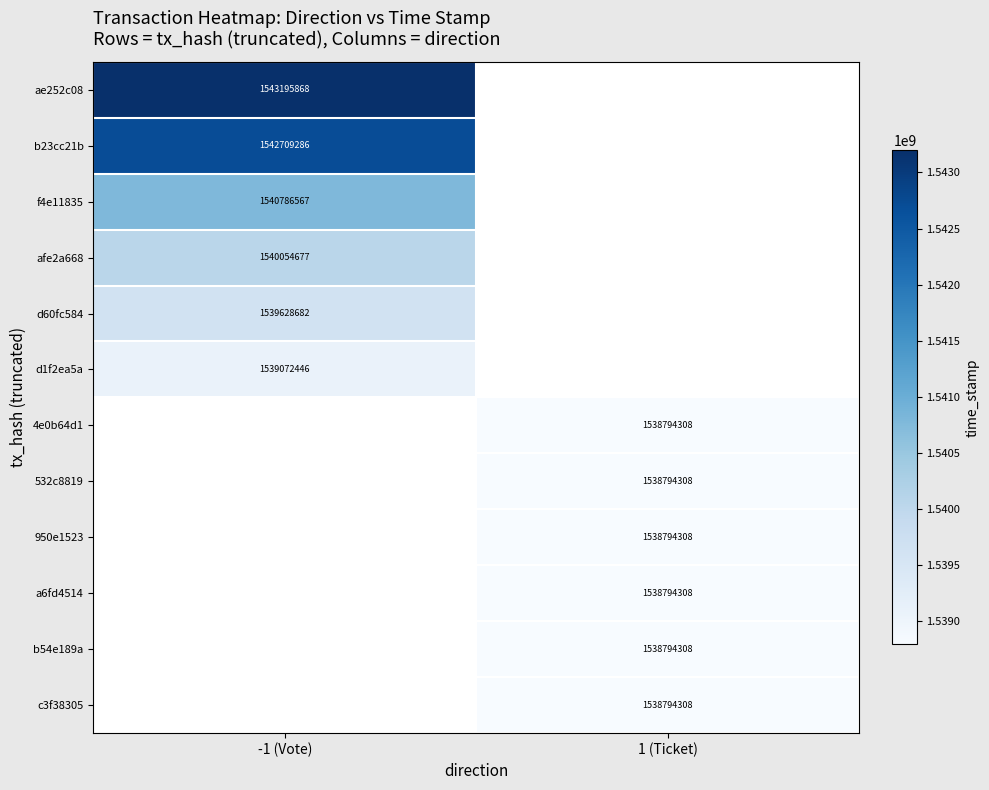

The value of 950e1523 at 1 (Ticket) is 2498795373. True or false?

False